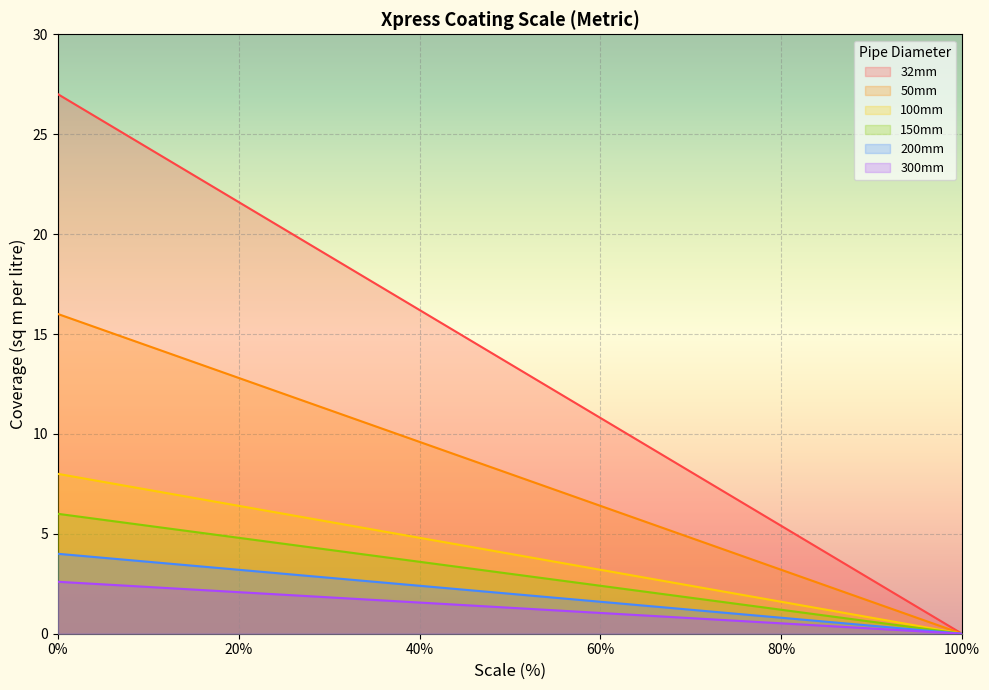

List the series in order of their peak value, lowest first.

300mm, 200mm, 150mm, 100mm, 50mm, 32mm